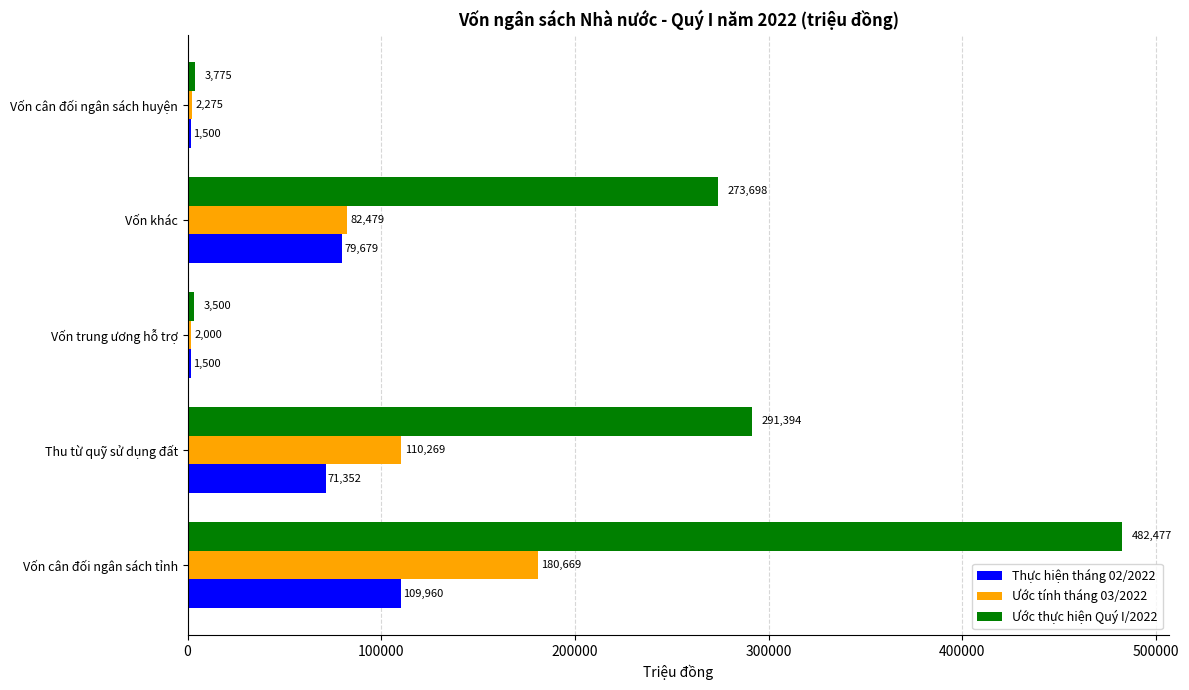

Between Thu từ quỹ sử dụng đất and Vốn trung ương hỗ trợ, which series saw the biggest shift?

Ước thực hiện Quý I/2022